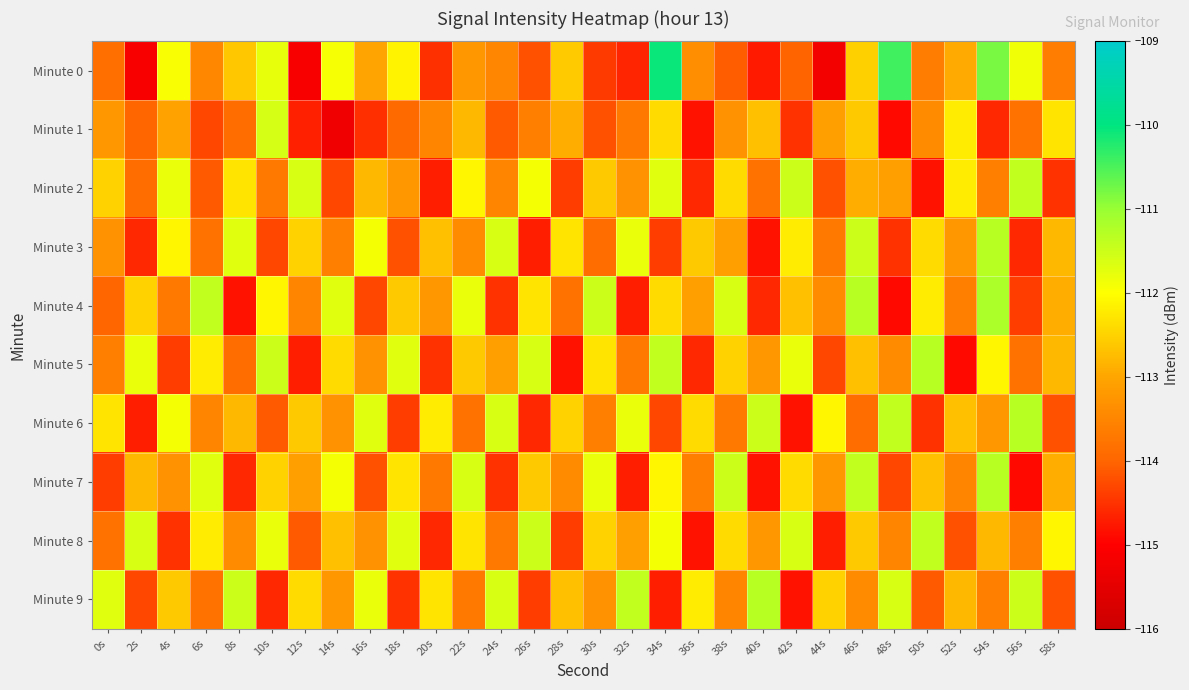

How many data points does each series have?

30